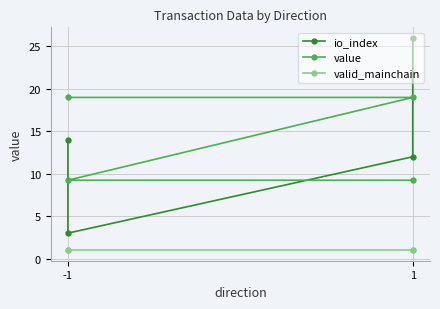

True or false: value and io_index cross at least once.

True